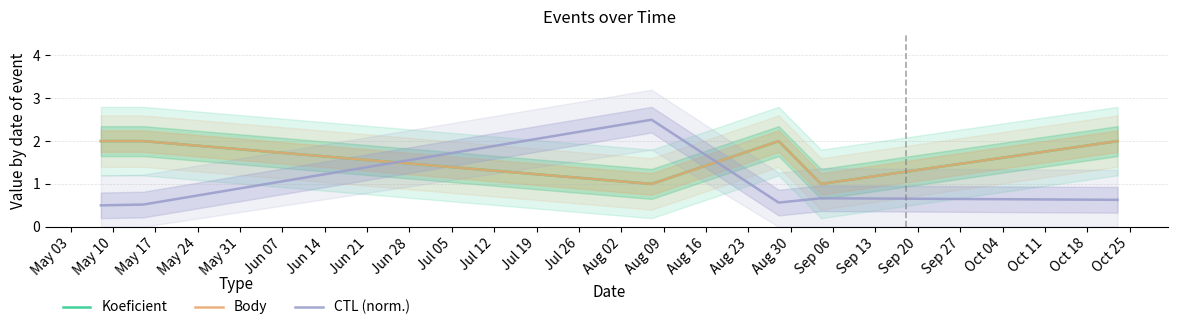

What is the value of the CTL (norm.) point at the 2nd from the left?

0.5